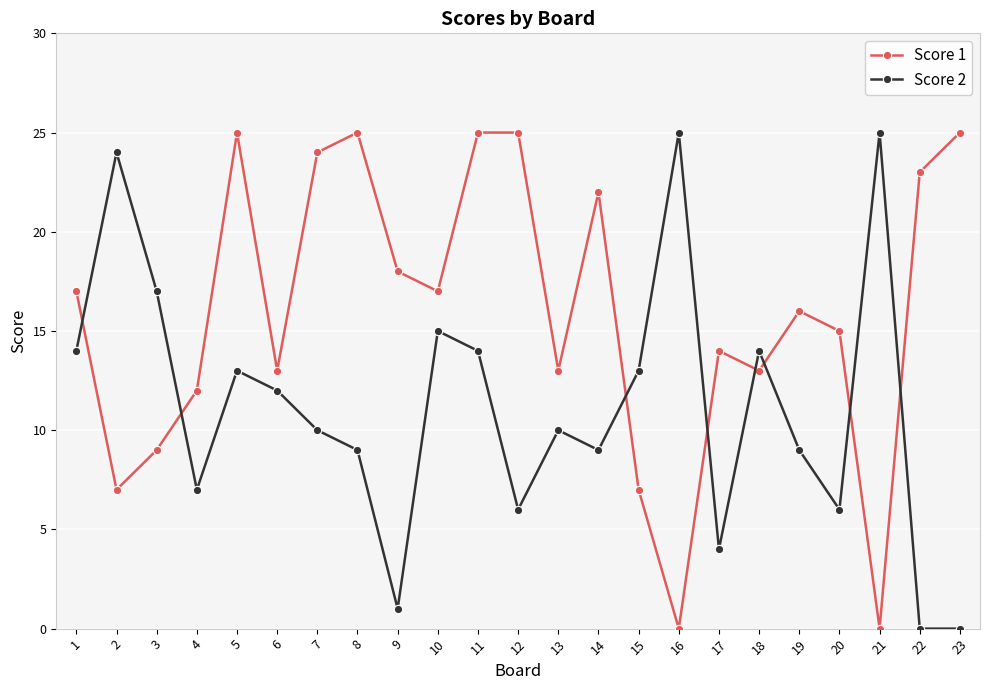

Where is the first local minimum for Score 1?

2